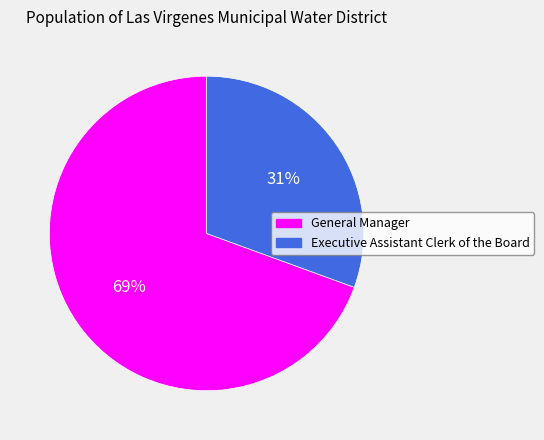

What percentage is the General Manager slice, to the nearest percent?

69%